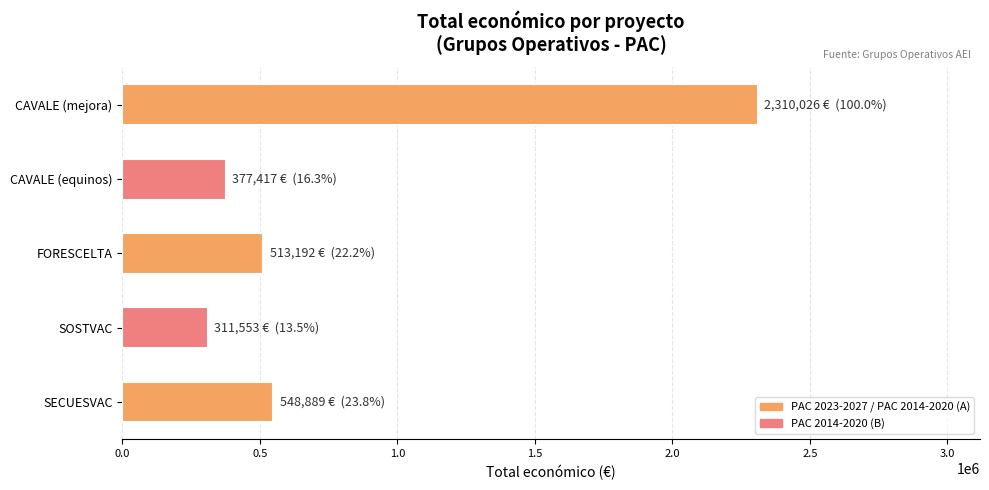

What is the maximum value shown in the chart?

2310026